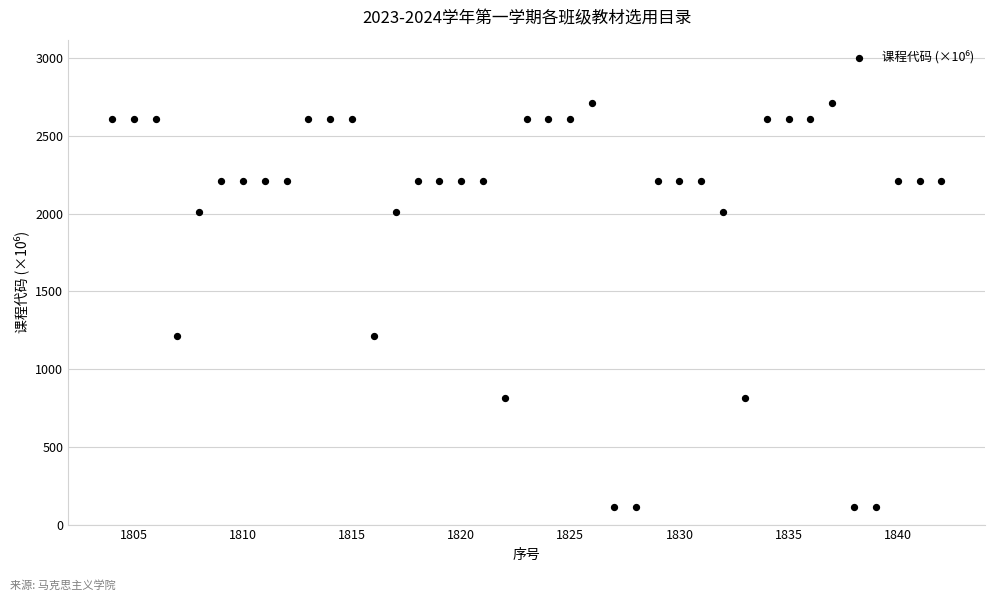

What is the range of X values (max minus min)?

38.0